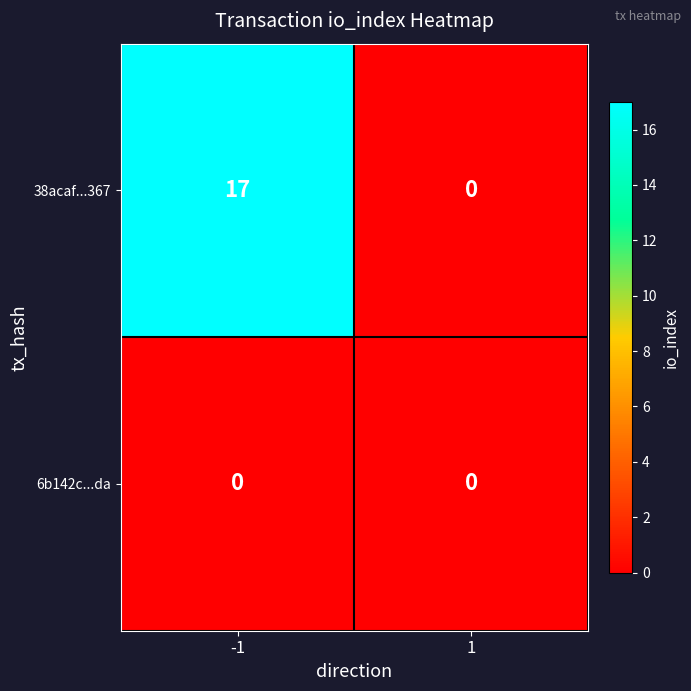

What is the sum of all 38acaf...367 values?

17